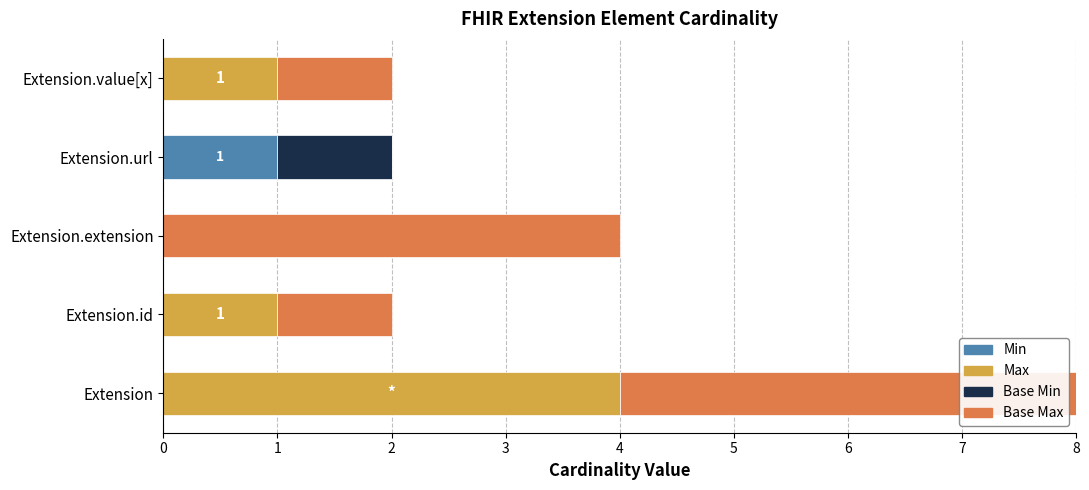

True or false: Min has a value of 0 at Extension.id.

True